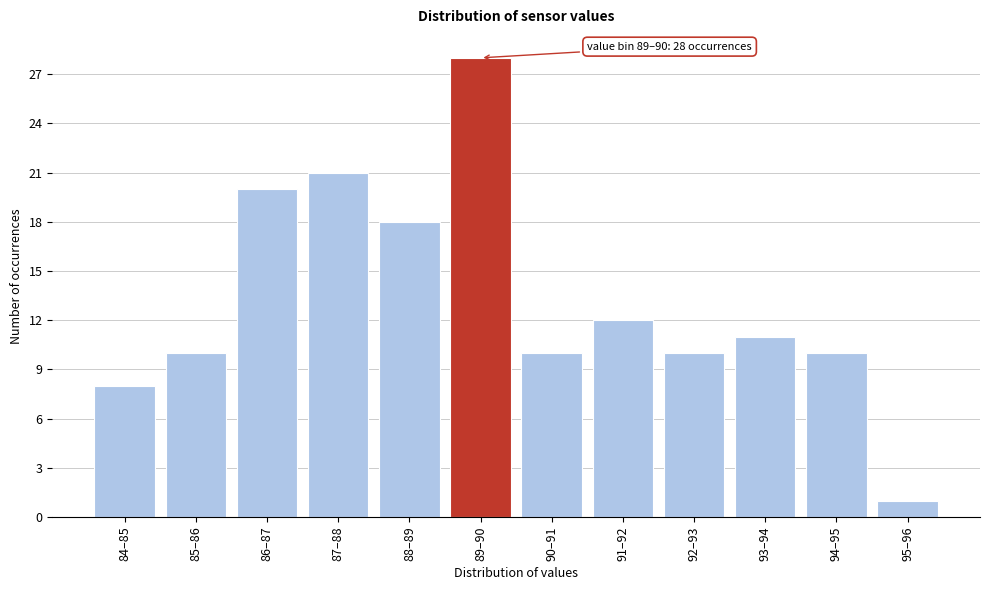

Reading right to left, transcribe all the data shown in this chart.

1	10	11	10	12	10	28	18	21	20	10	8